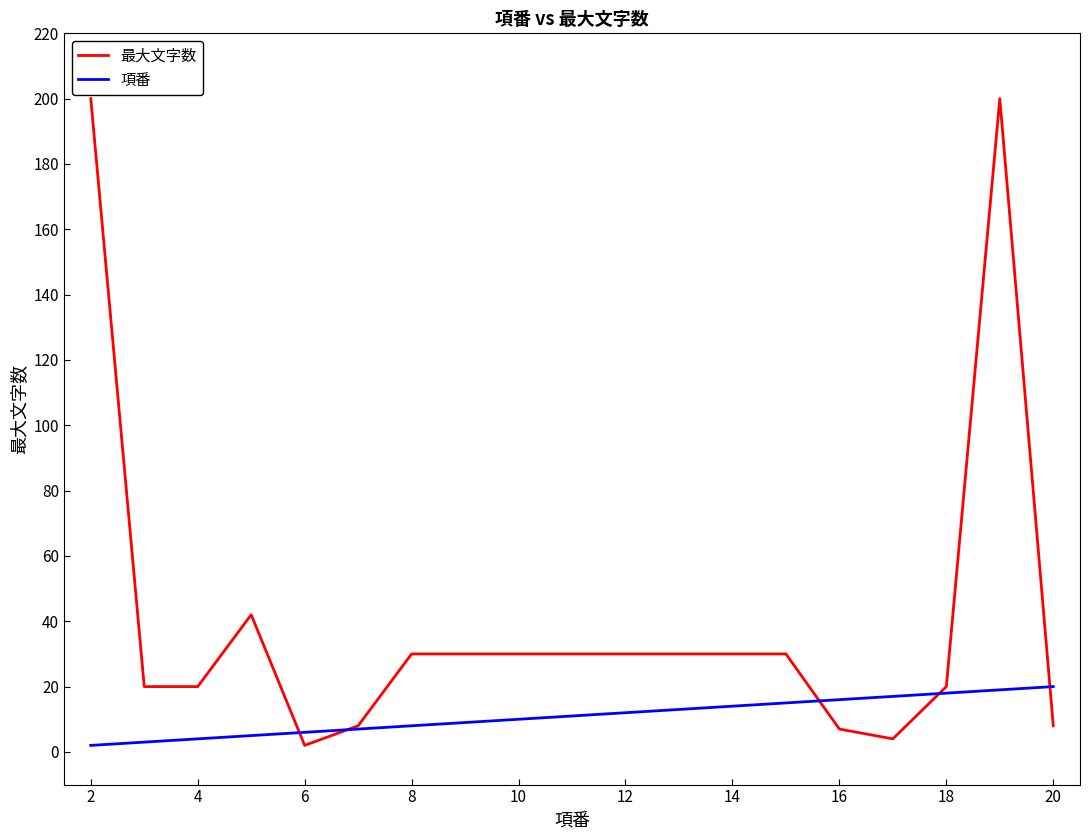

What is the maximum value shown in the chart?

200